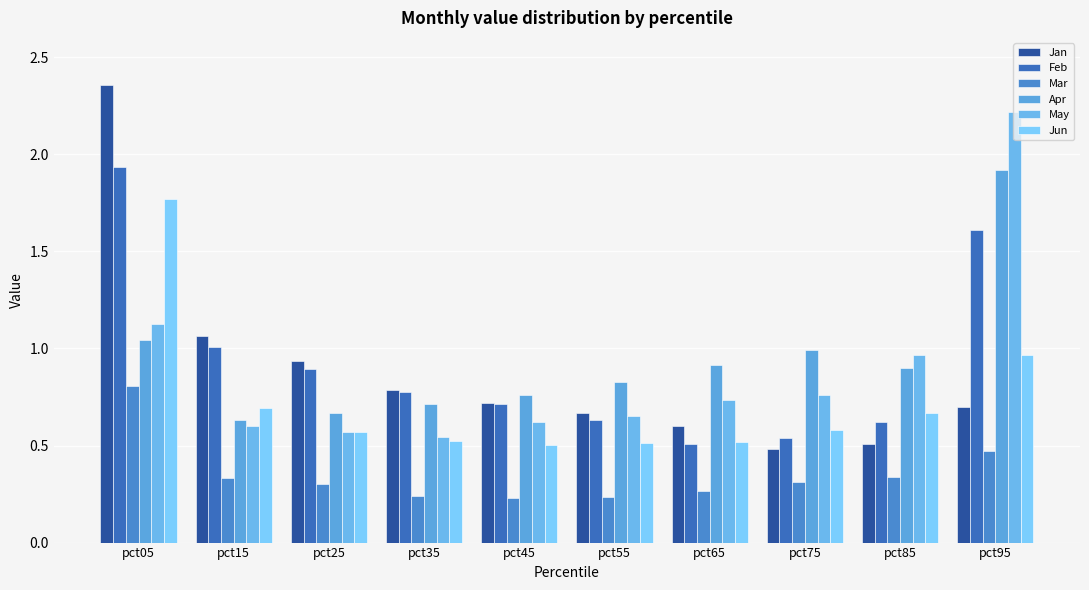

Are the bars horizontal?

No